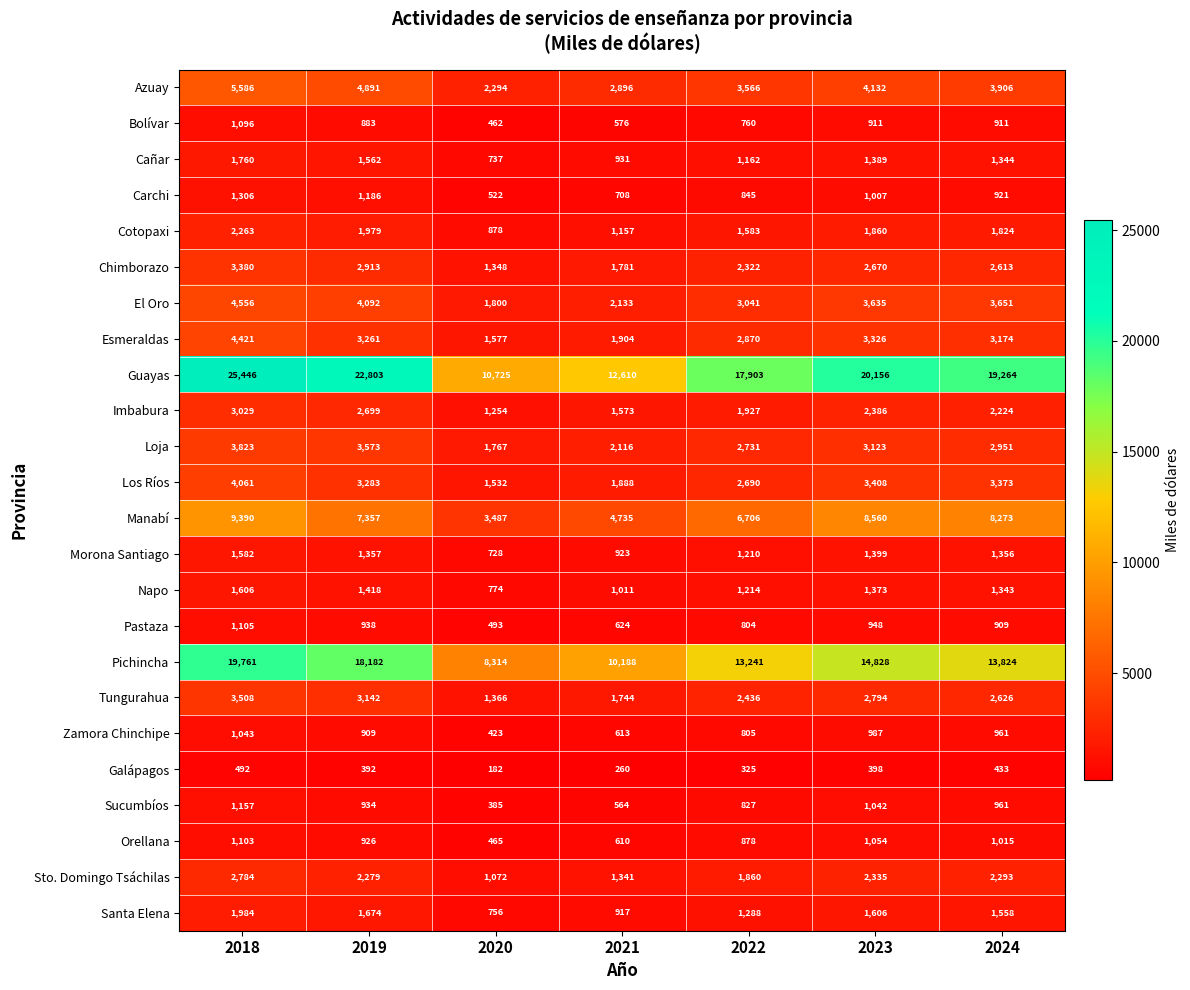

What is the sum of the Los Ríos values at 2019 and 2018?

7344